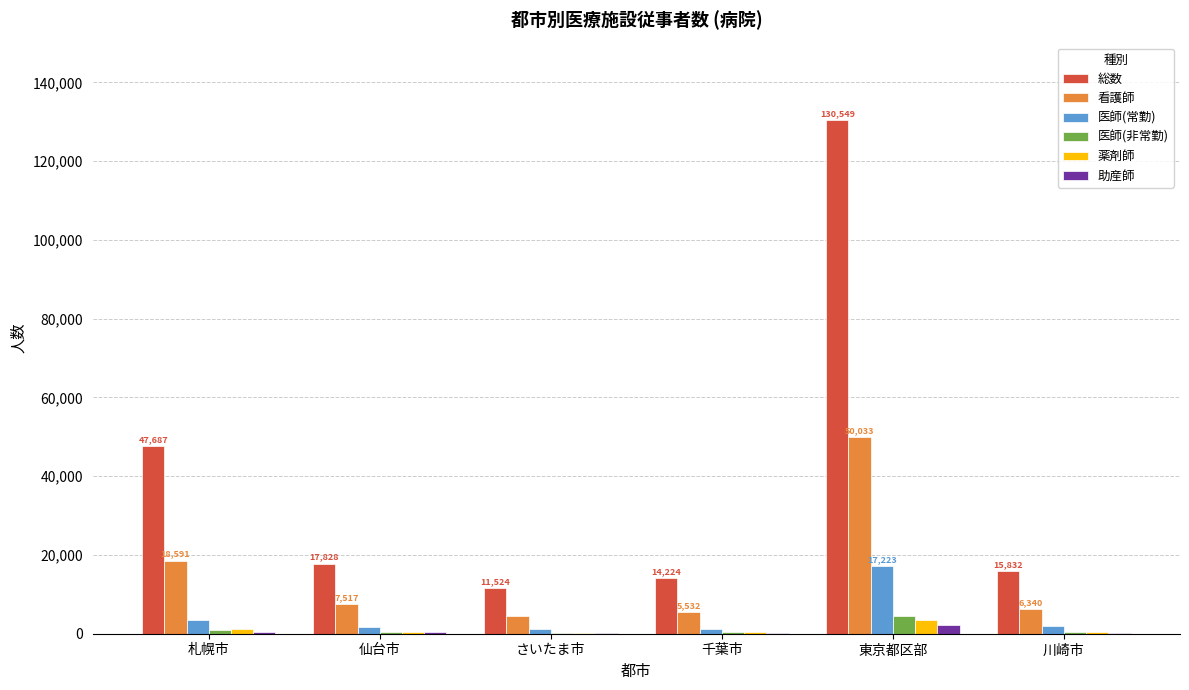

Which label corresponds to the largest value in the chart?

東京都区部